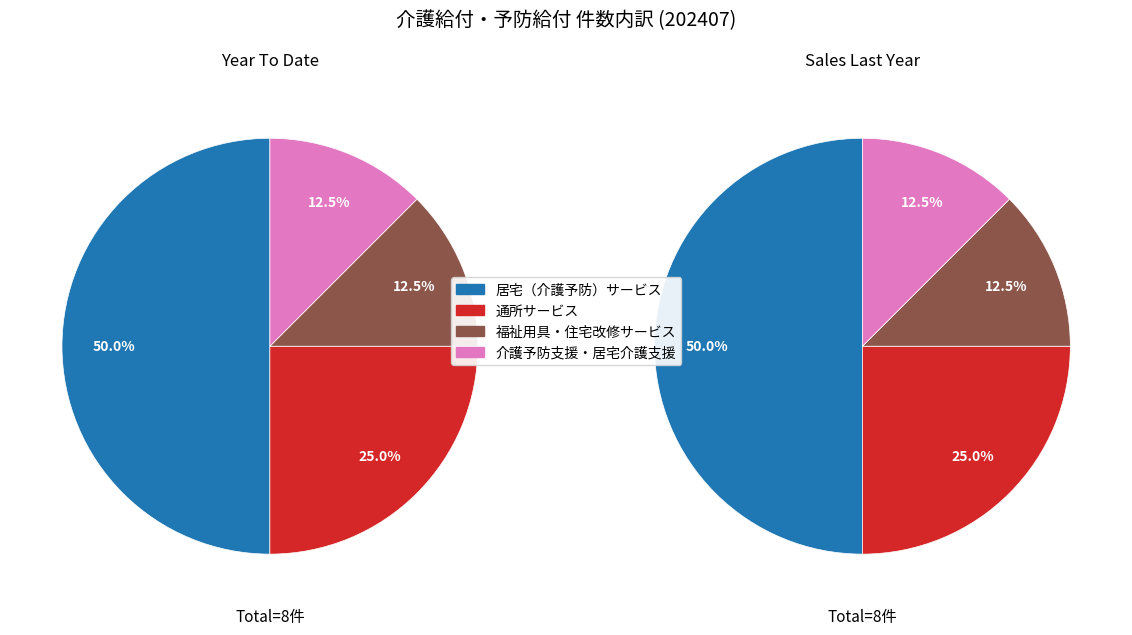

True or false: 福祉用具・住宅改修サービス accounts for 1% of the total.

False